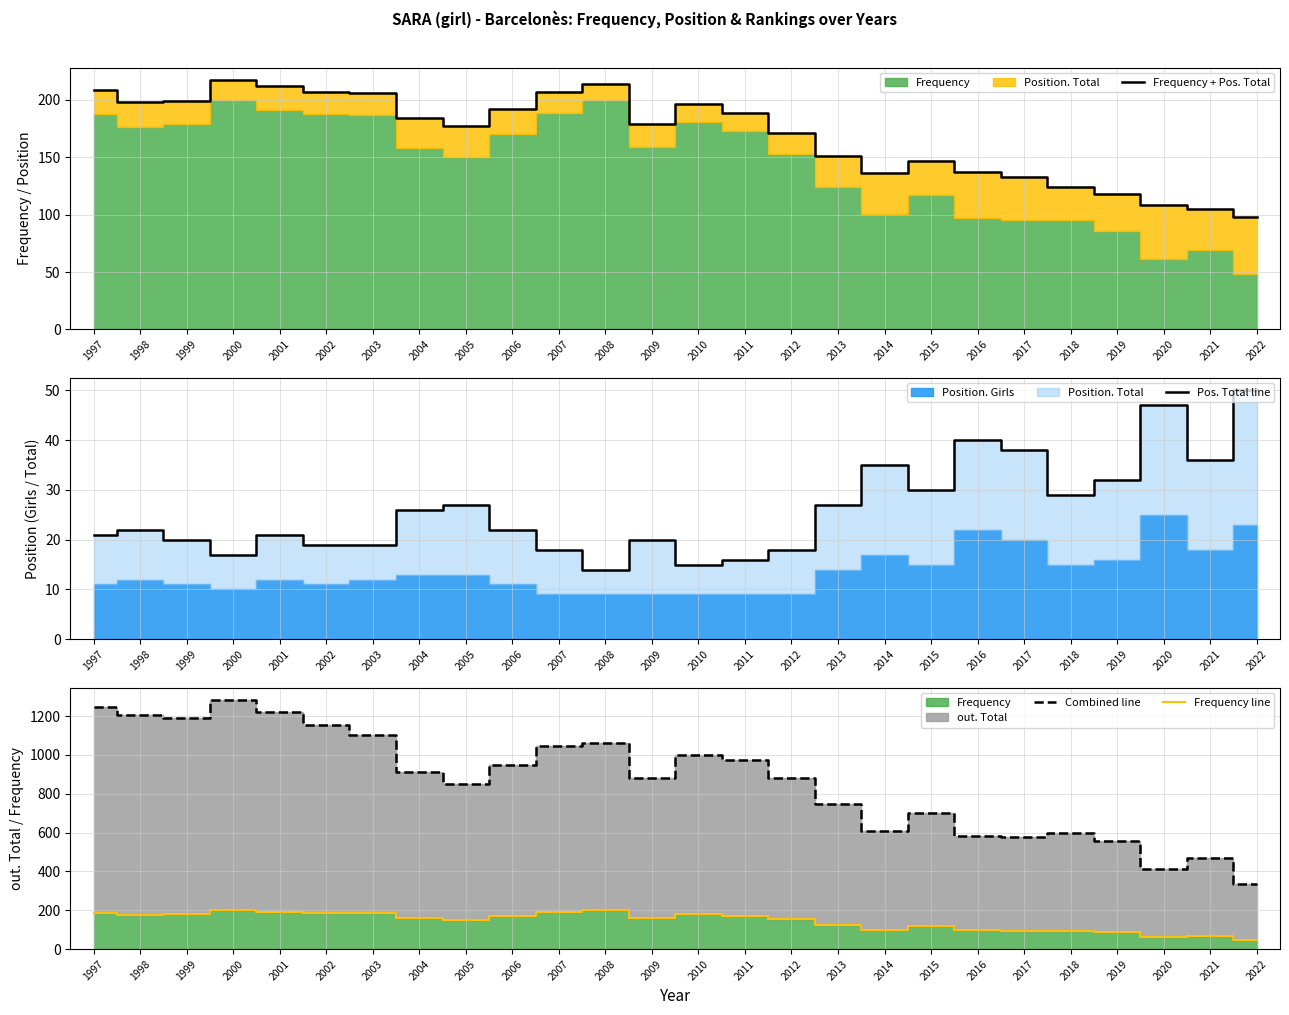

What is the sum of the Pos. Total line values at 2005 and 2015?

57